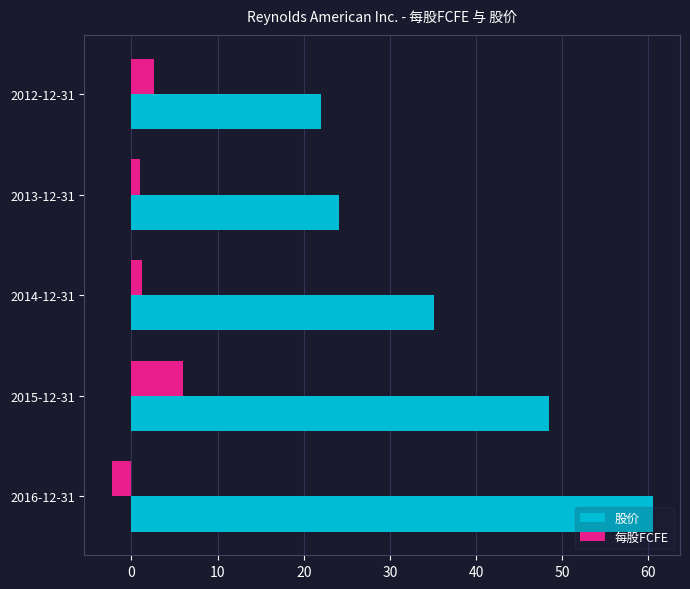

Which series has the widest spread of values?

股价